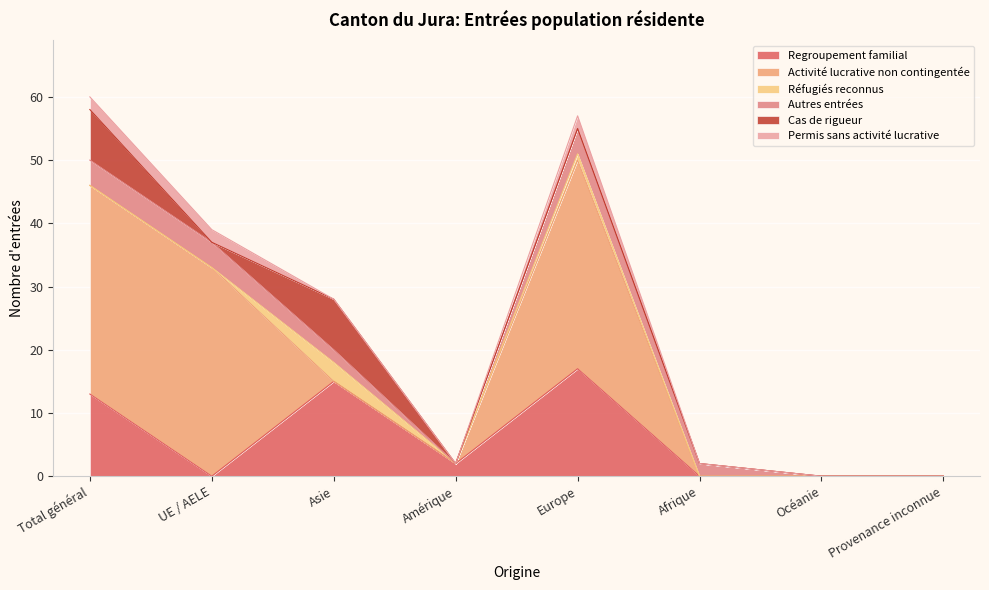

Which has a higher value, Afrique or Europe?

Europe